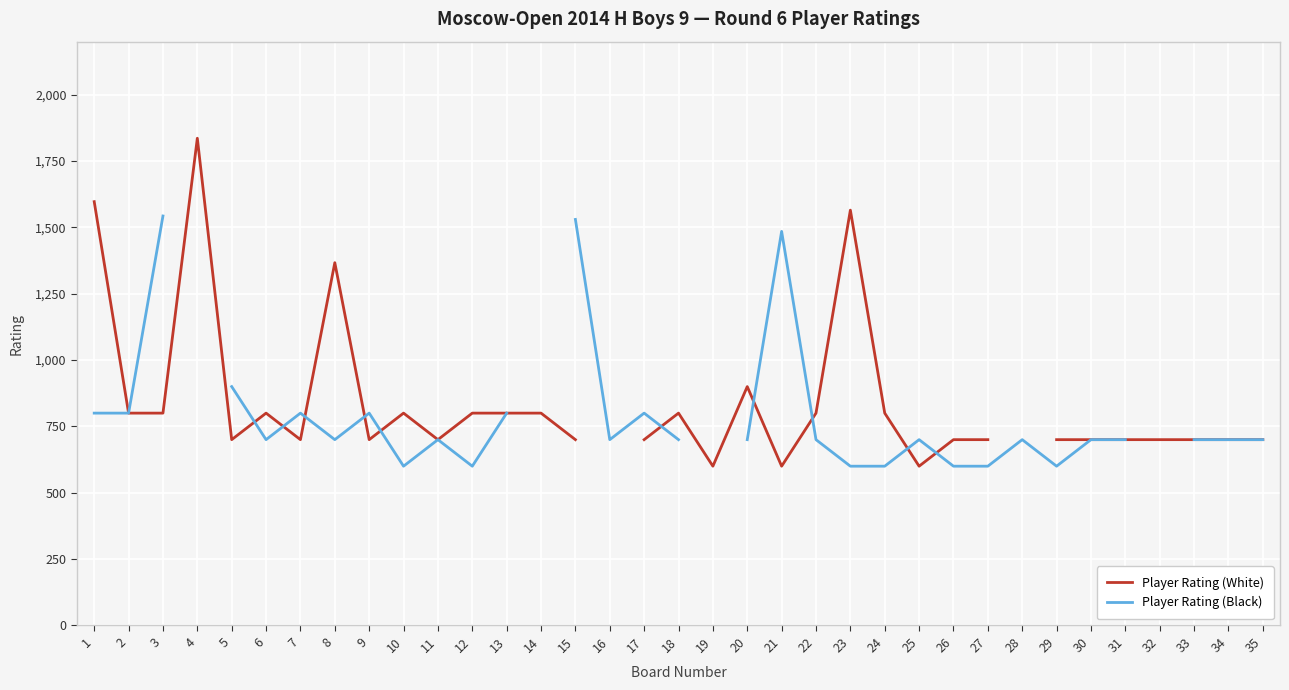

Is this an area chart (filled region under the line)?

No